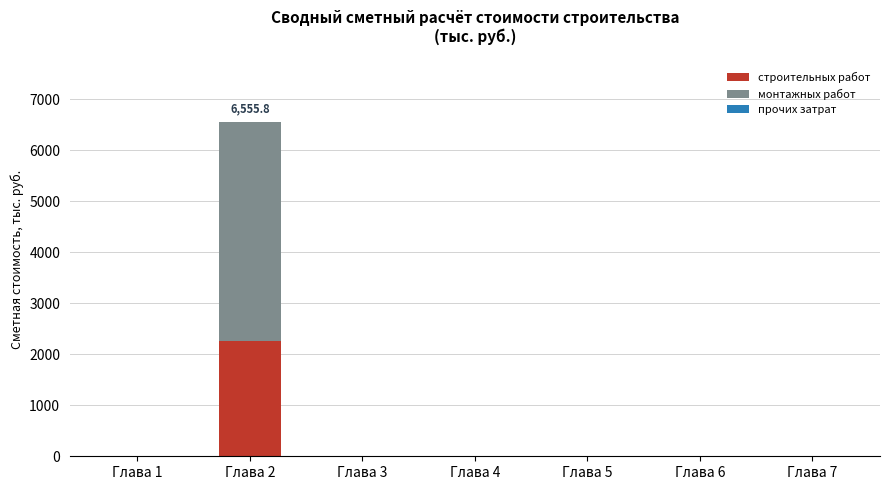

Are the bars grouped side by side (vs. stacked)?

No